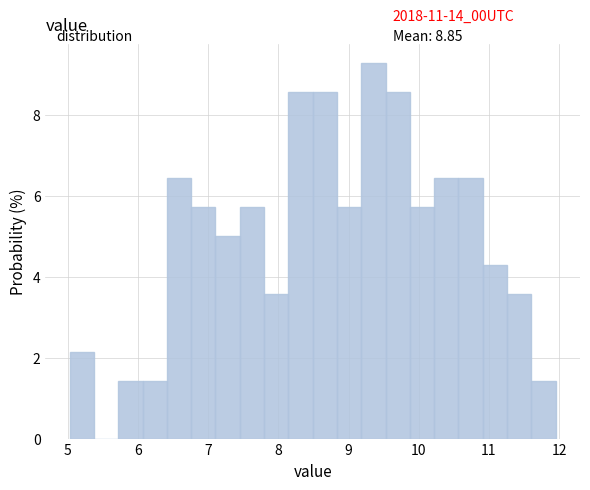

Around what value on the x-axis is the tallest bar? Give the approximate position of its centre, as read against the axis.

9.4